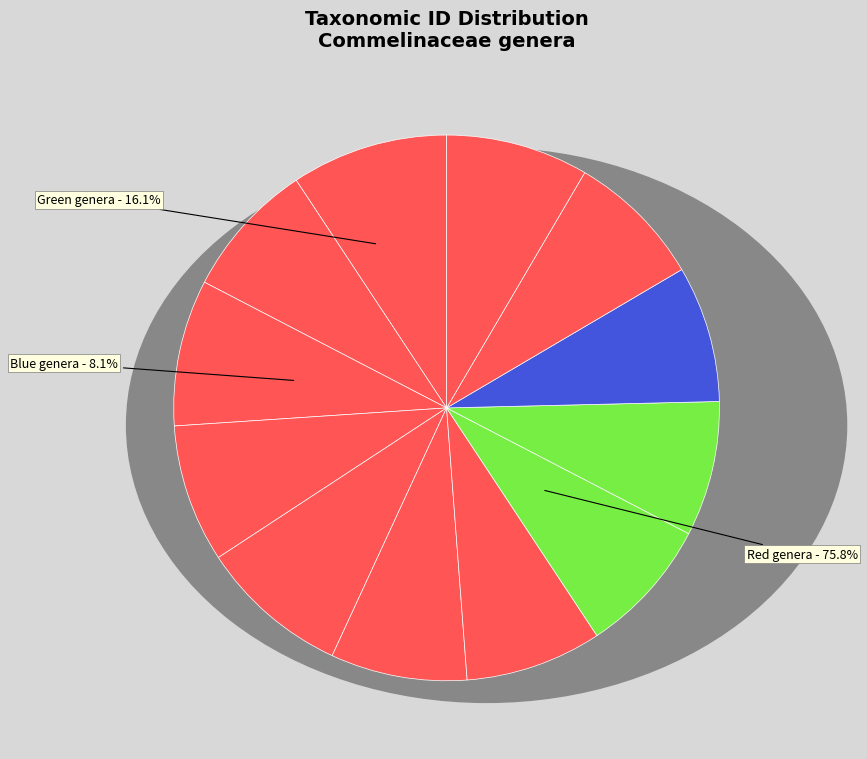

How many segments does this pie chart have?

12